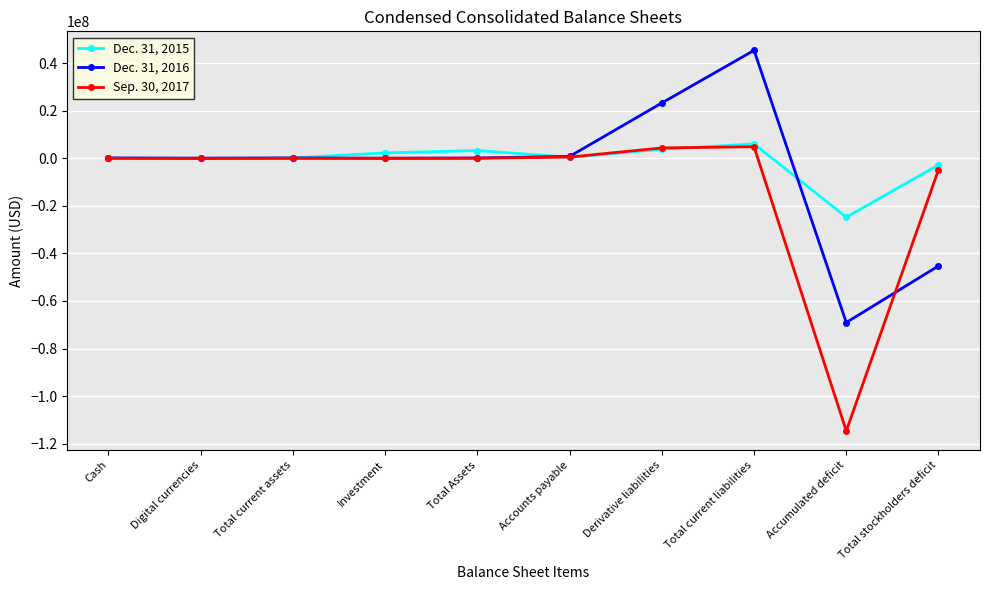

The value of Dec. 31, 2016 at Total stockholders deficit is -15280209. True or false?

False